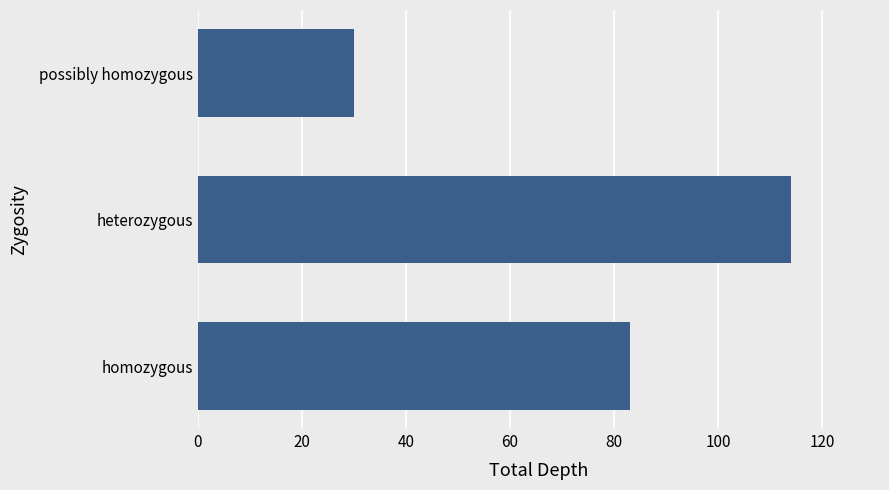

What is the greatest value displayed?

114